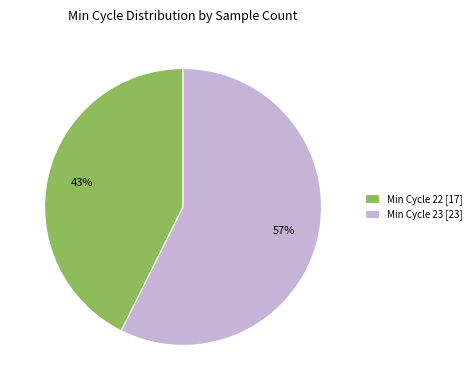

Do Min Cycle 22 [17] and Min Cycle 23 [23] together represent more than half of the pie?

Yes